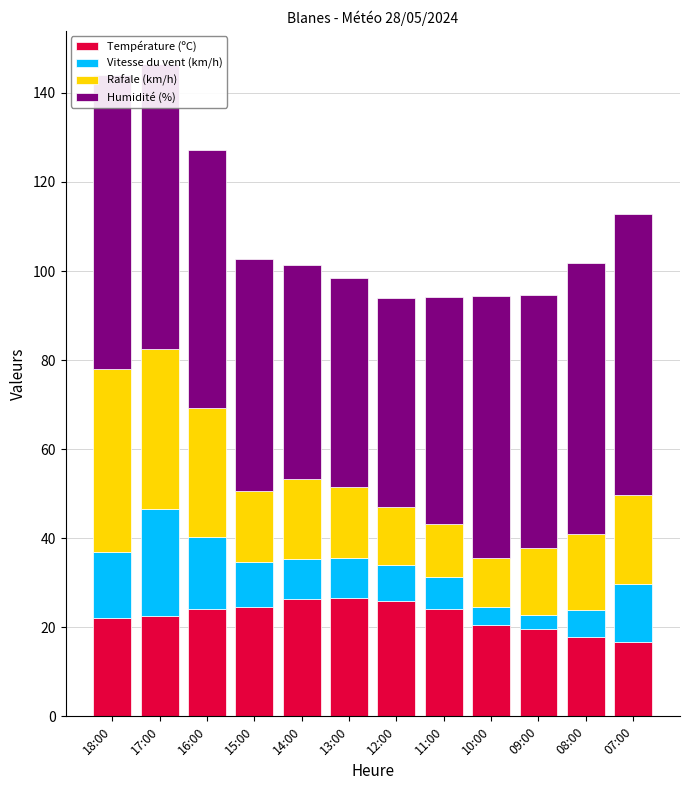

Reading left to right, transcribe all the data shown in this chart.

Température (ºC): 22.0	22.6	24.2	24.6	26.4	26.5	26.0	24.2	20.5	19.7	17.9	16.7
Vitesse du vent (km/h): 15.0	24.0	16.0	10.0	9.0	9.0	8.0	7.0	4.0	3.0	6.0	13.0
Rafale (km/h): 41.0	36.0	29.0	16.0	18.0	16.0	13.0	12.0	11.0	15.0	17.0	20.0
Humidité (%): 66.0	64.0	58.0	52.0	48.0	47.0	47.0	51.0	59.0	57.0	61.0	63.0